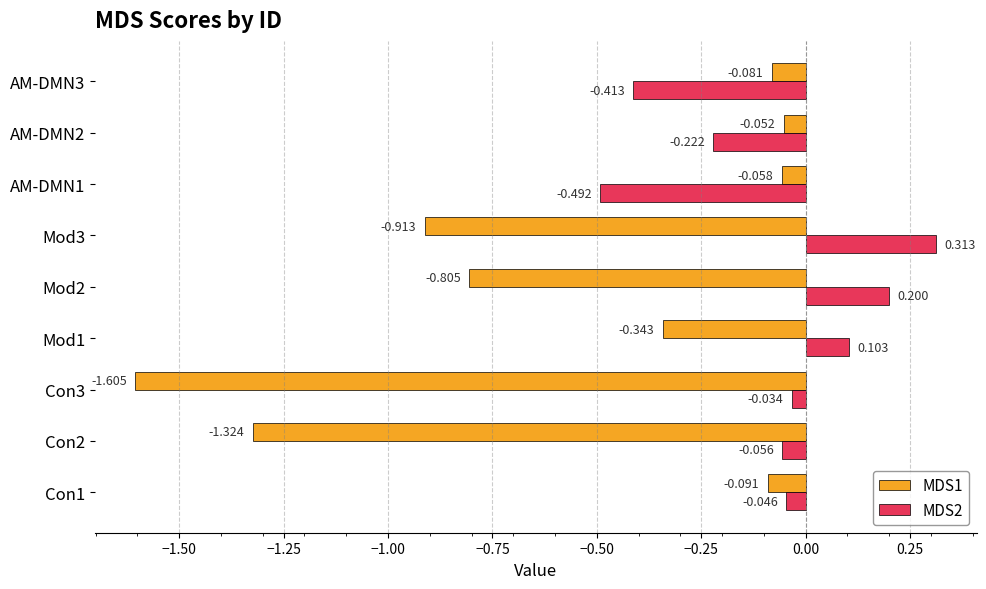

At which category does the chart reach its peak across all series?

Mod3